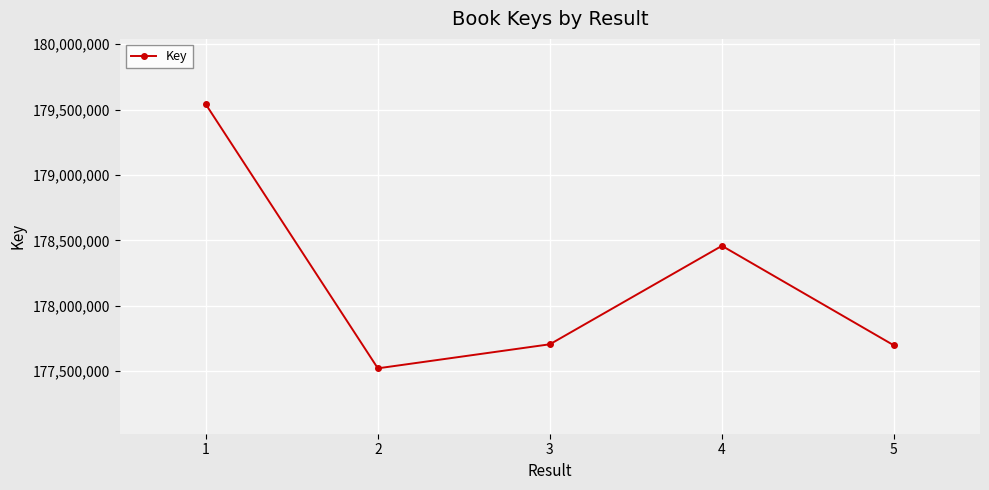

True or false: the data shows 177521669 at 2.

True